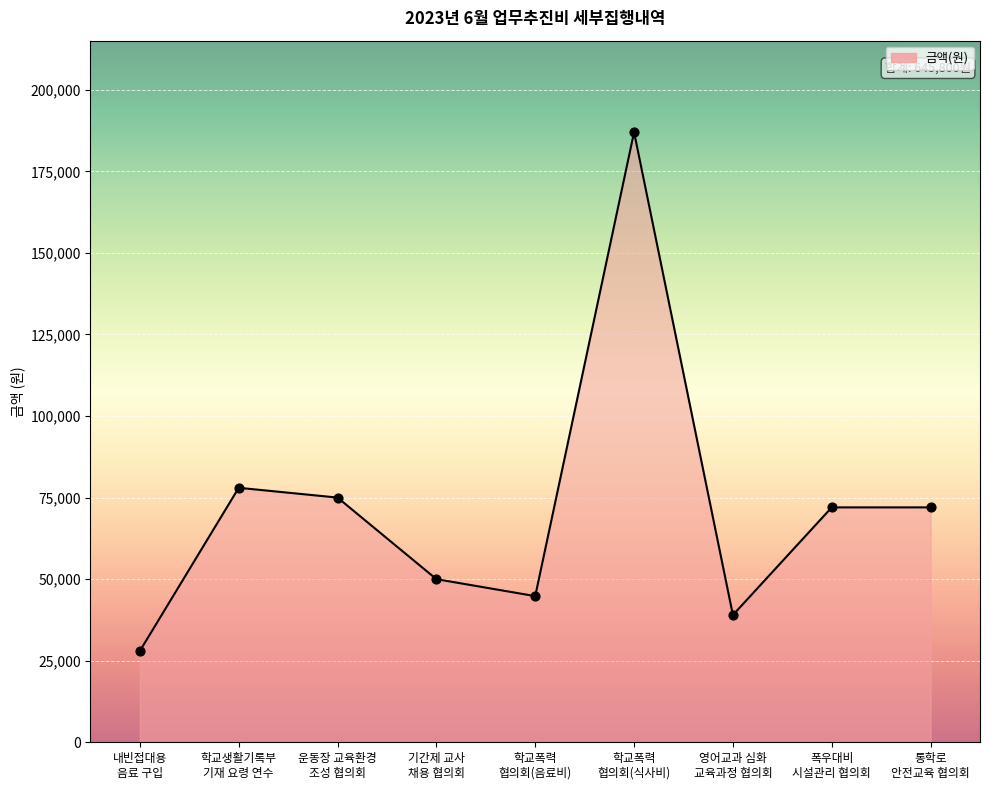

What is the ratio of the value at 운동장 교육환경
조성 협의회 to the value at 기간제 교사
채용 협의회?

1.5